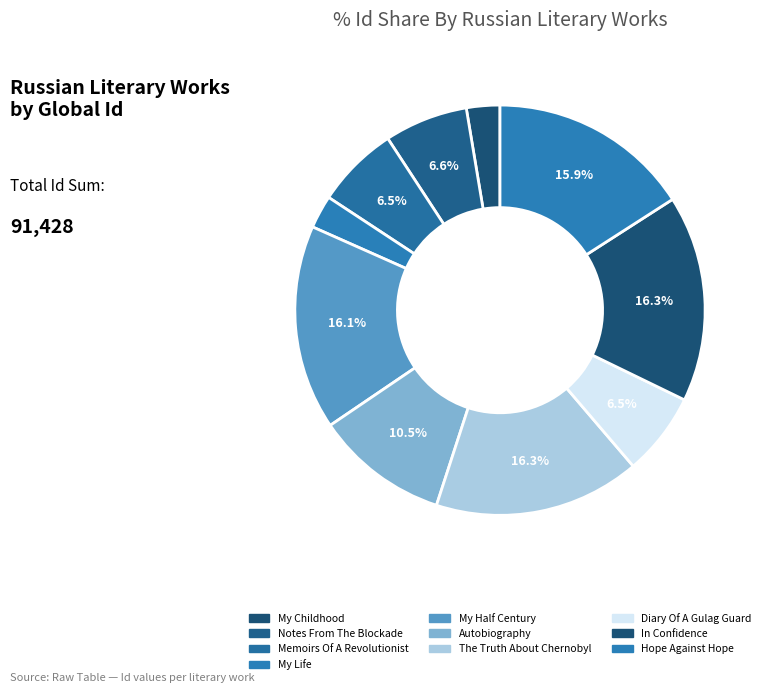

How many slices are in this pie chart?

10